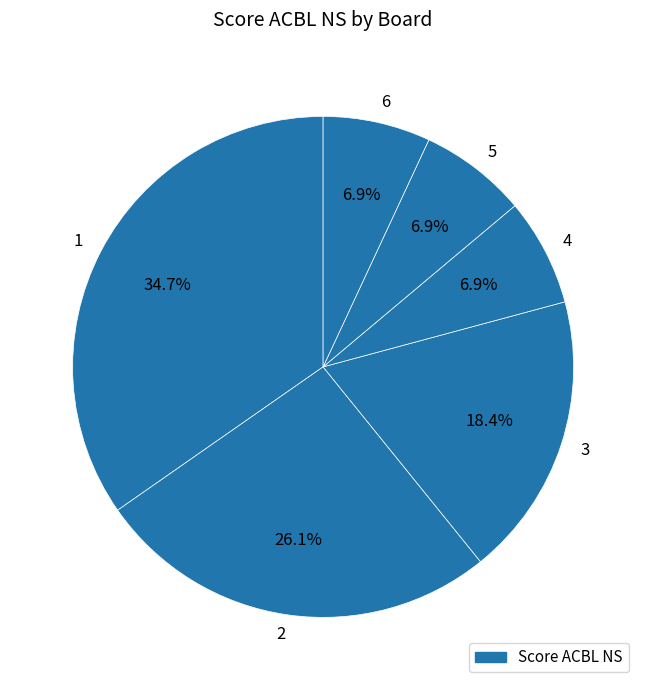

Which has a higher value, 1 or 4?

1